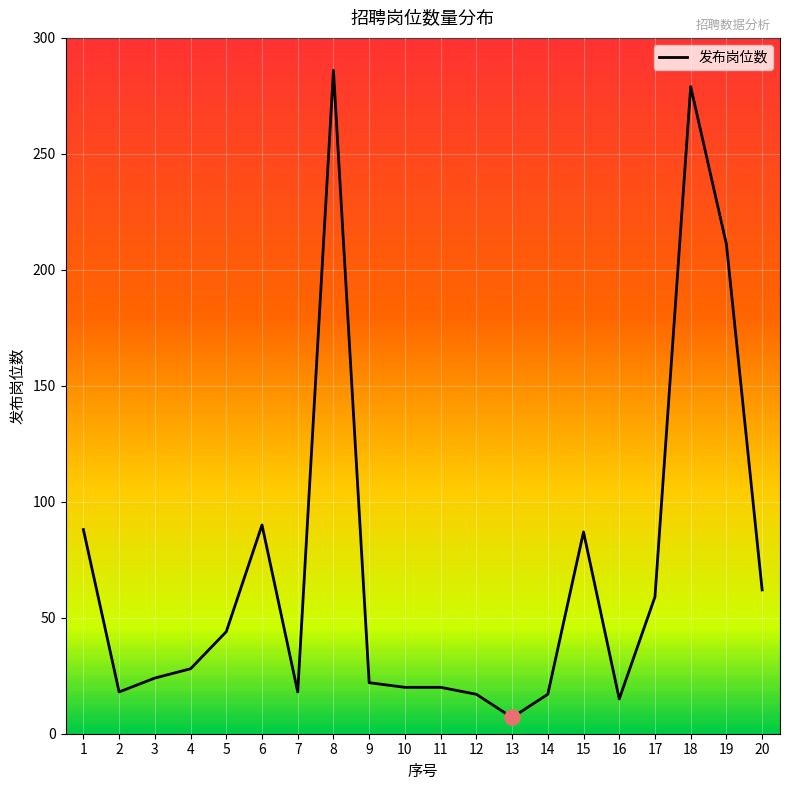

What is the ratio of the value at 1 to the value at 12?

5.2